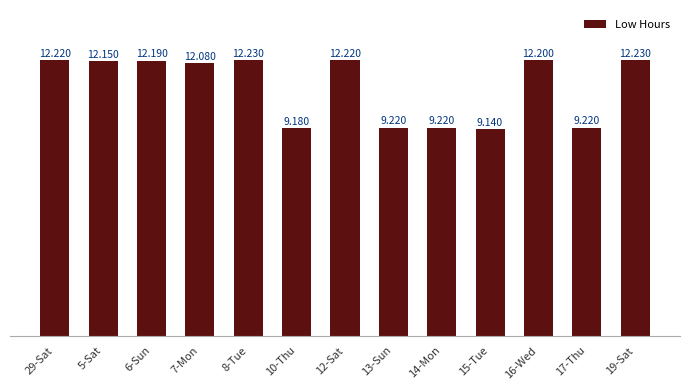

Which label corresponds to the smallest value in the chart?

15-Tue